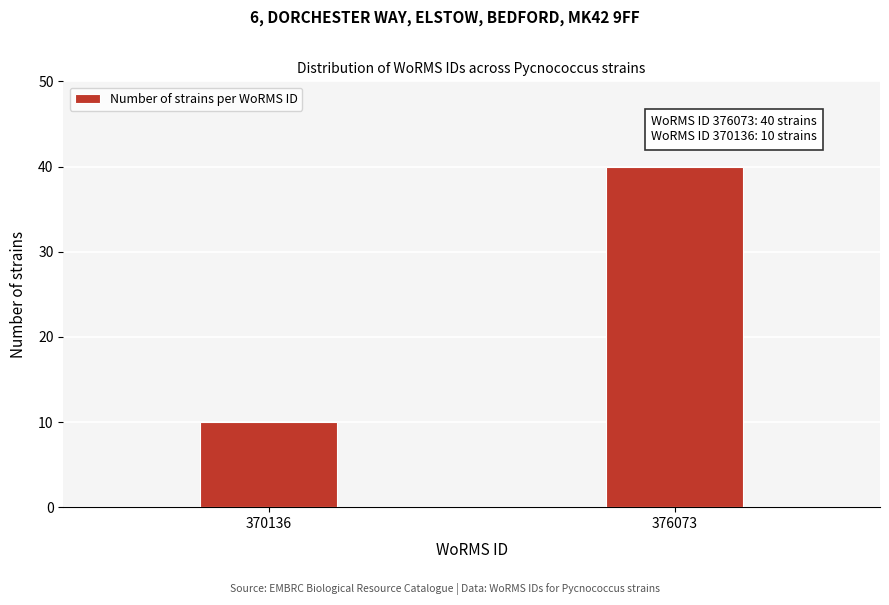

Reading left to right, transcribe all the data shown in this chart.

10	40